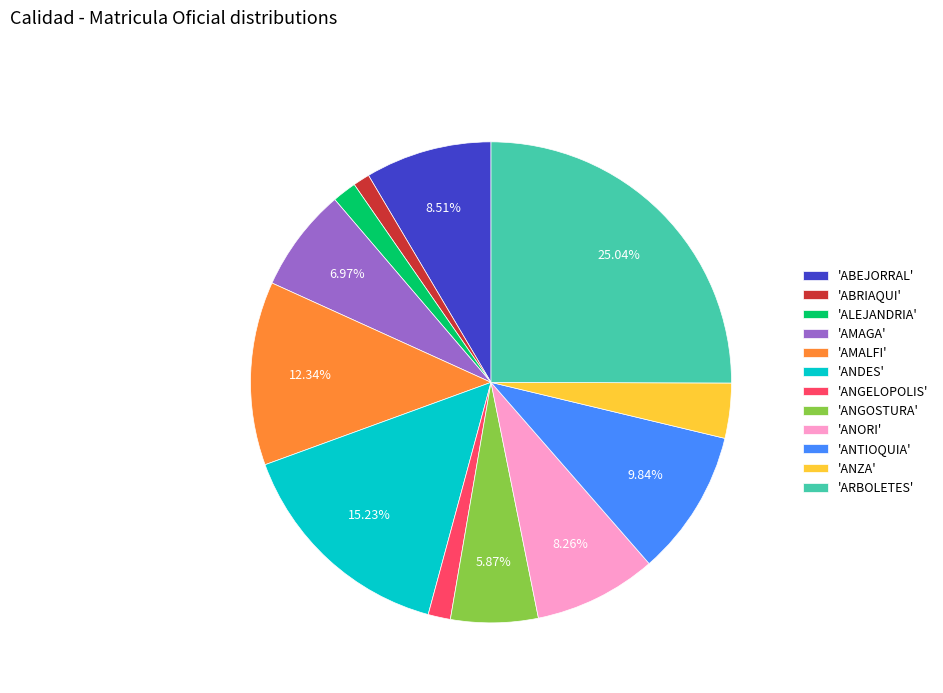

Combined, do 'ABRIAQUI' and 'ANTIOQUIA' account for over 50%?

No